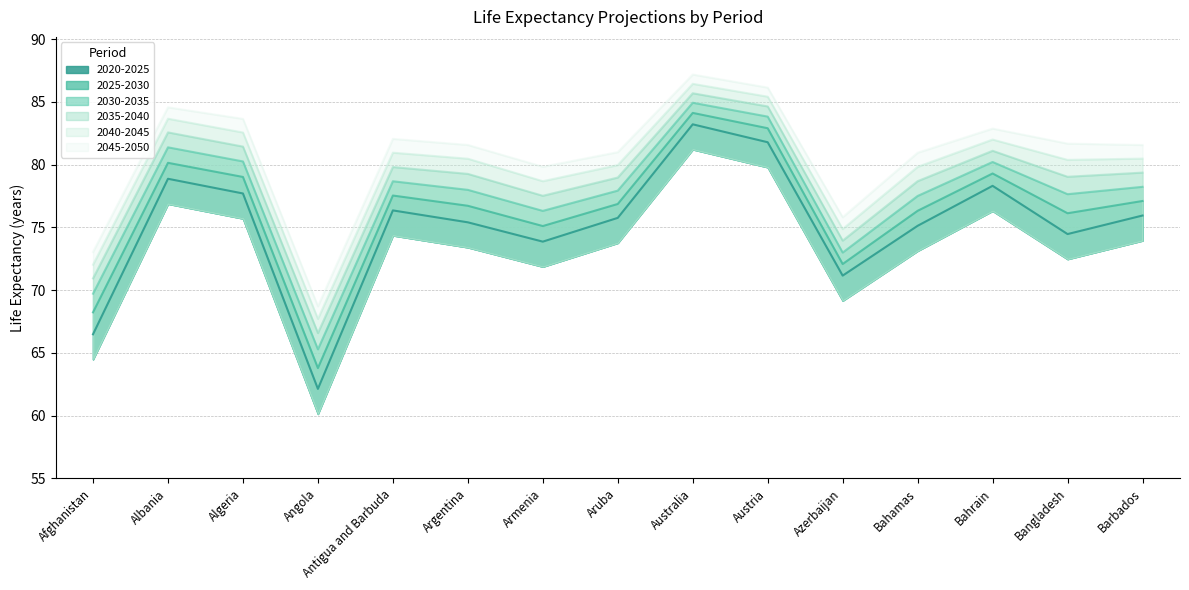

At which label does 2020-2025 reach its peak?

Australia